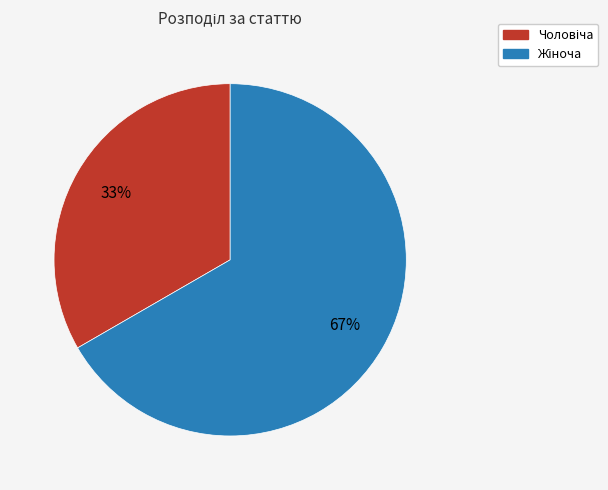

Is there a majority slice in this chart?

Yes